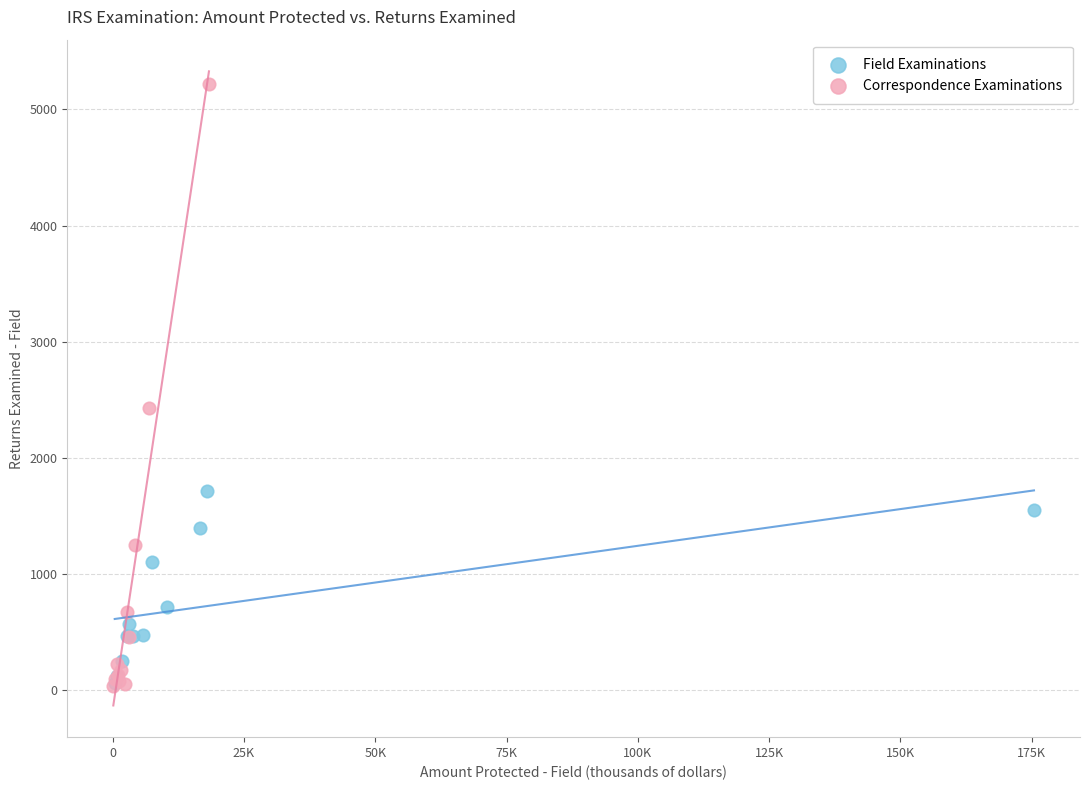

Which series has the widest spread of Y values?

Correspondence Examinations